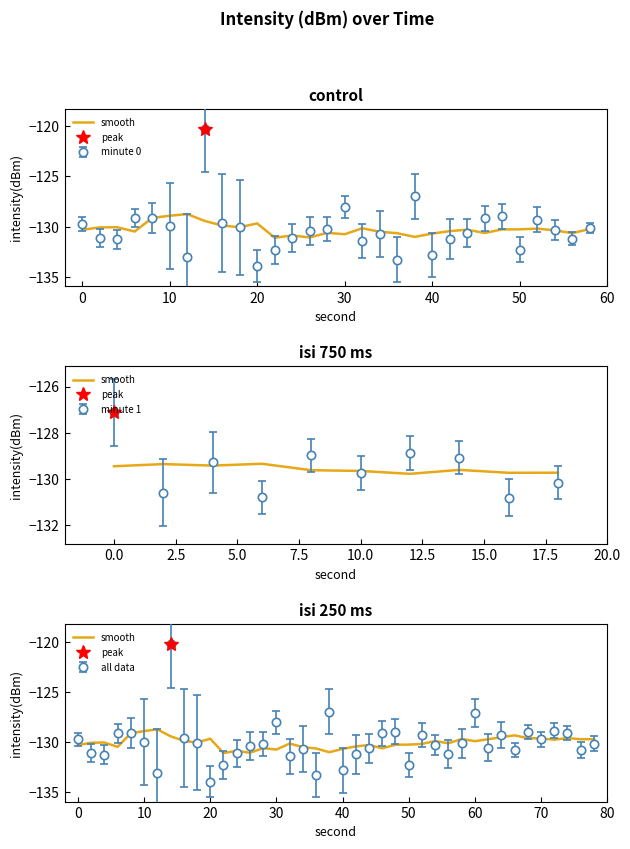

The value at 26 is -36.1. True or false?

False